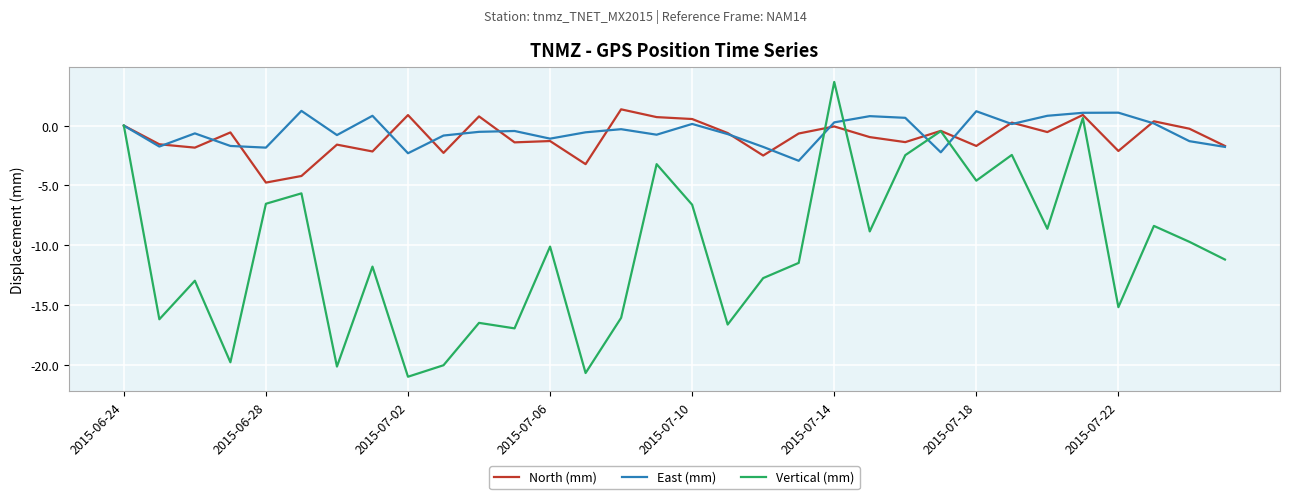

What are all the series names shown in the legend?

North (mm), East (mm), Vertical (mm)